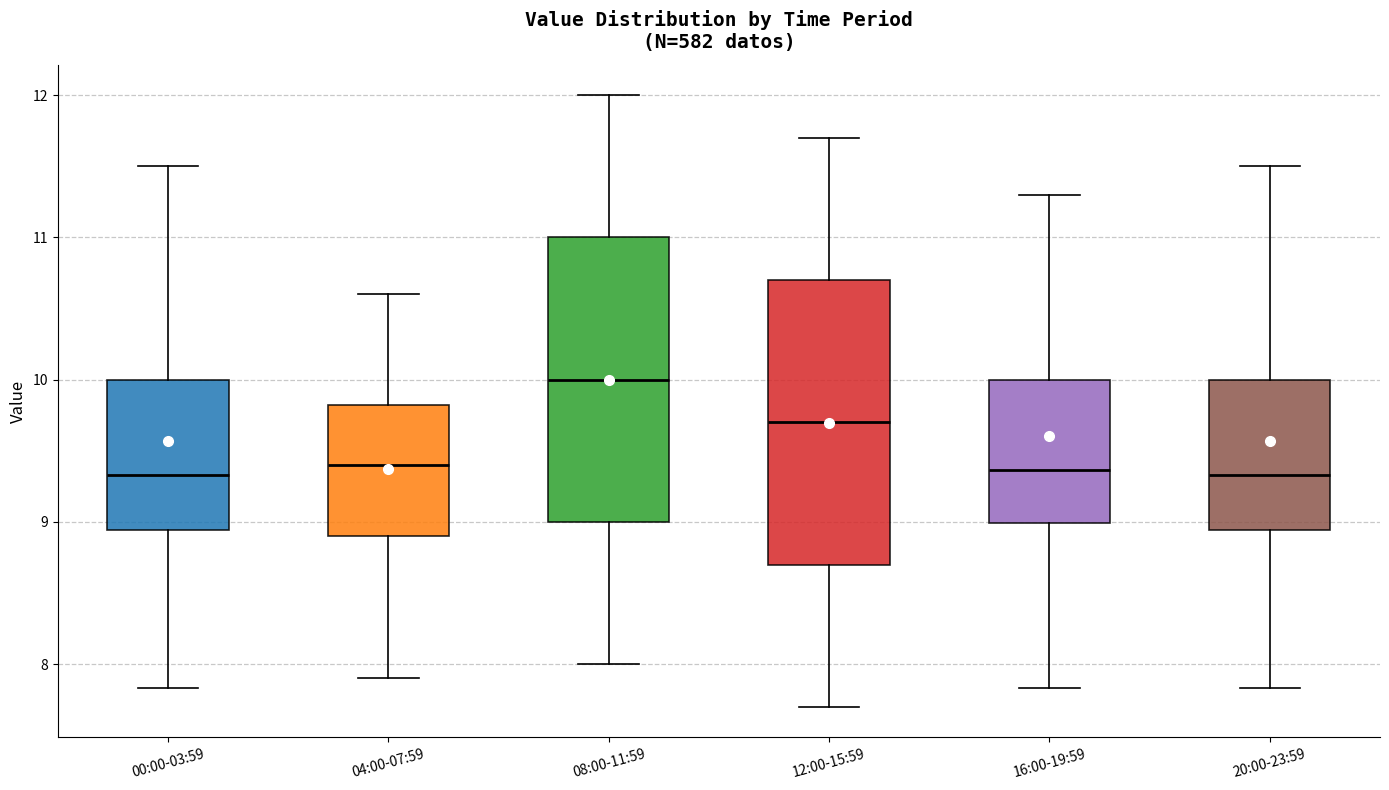

Reading left to right, transcribe this box plot: for each box, give where its median line is, the range the box spans, and where its two whiskers end, as read against the y-axis. The values are not printed on the chart, so give them approximately, as read against the axis.

00:00-03:59: median 9.3, box 8.9 to 10.0, whiskers 7.8 to 11.5
04:00-07:59: median 9.4, box 8.9 to 9.8, whiskers 7.9 to 10.6
08:00-11:59: median 10.0, box 9.0 to 11.0, whiskers 8.0 to 12.0
12:00-15:59: median 9.7, box 8.7 to 10.7, whiskers 7.7 to 11.7
16:00-19:59: median 9.4, box 9.0 to 10.0, whiskers 7.8 to 11.3
20:00-23:59: median 9.3, box 8.9 to 10.0, whiskers 7.8 to 11.5